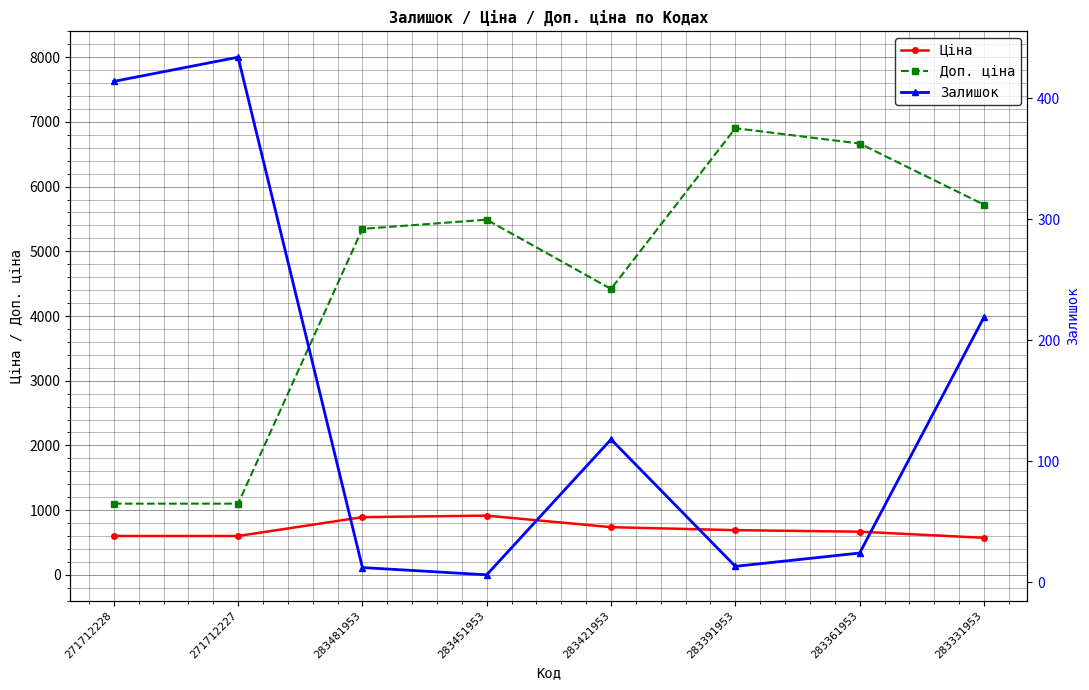

Which series has the largest total across all categories?

Доп. ціна